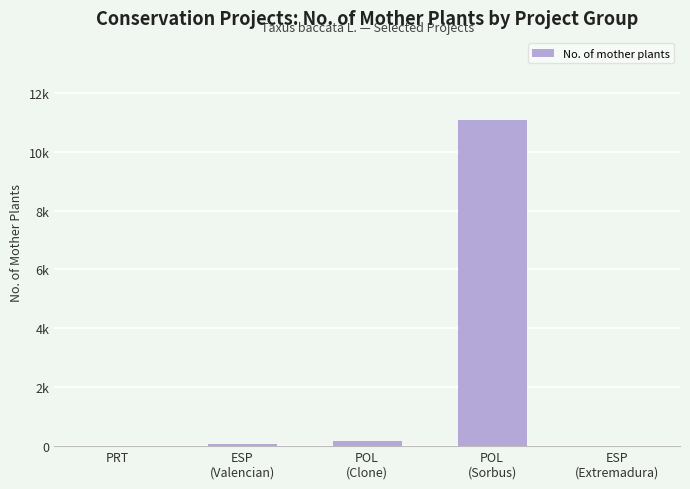

What position from the left is POL
(Clone)?

3